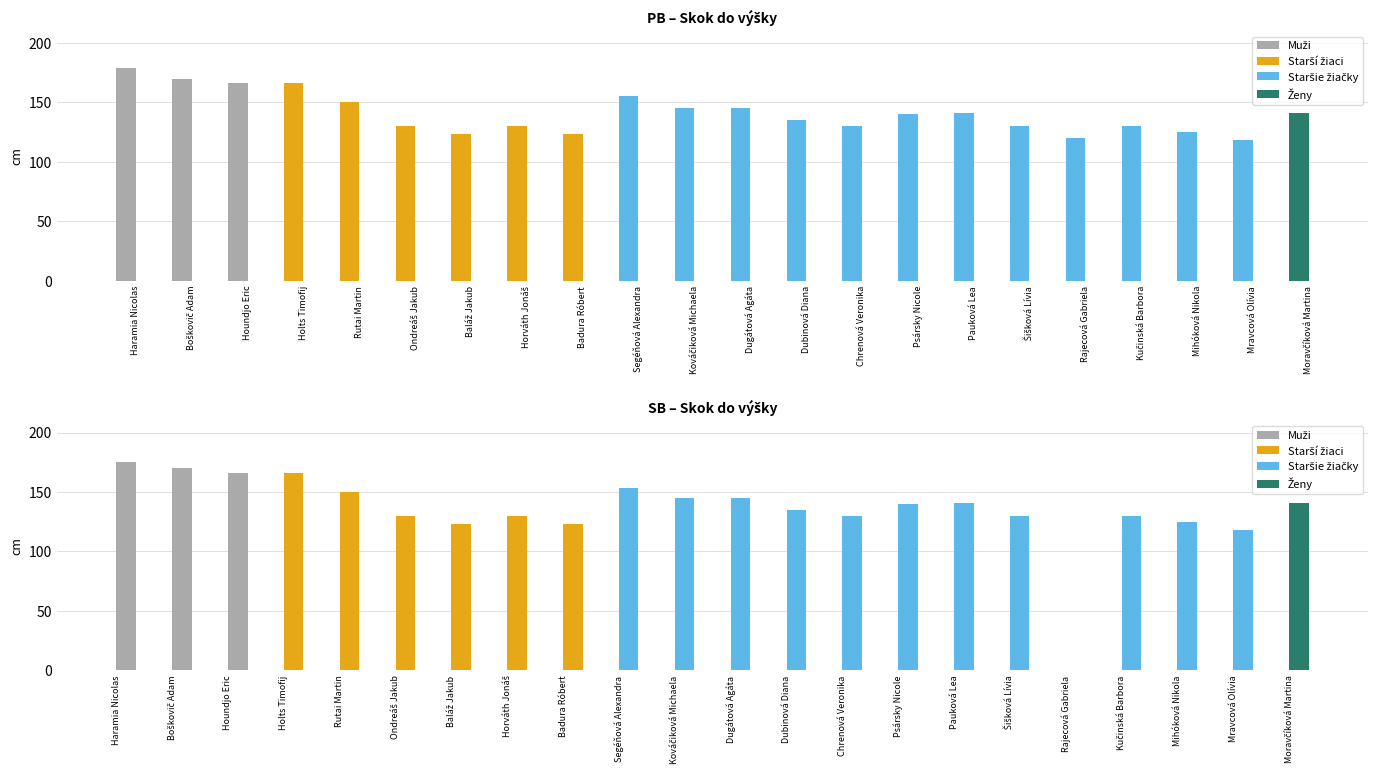

Which has a higher value, Kováčiková Michaela or Dubinová Diana?

Kováčiková Michaela